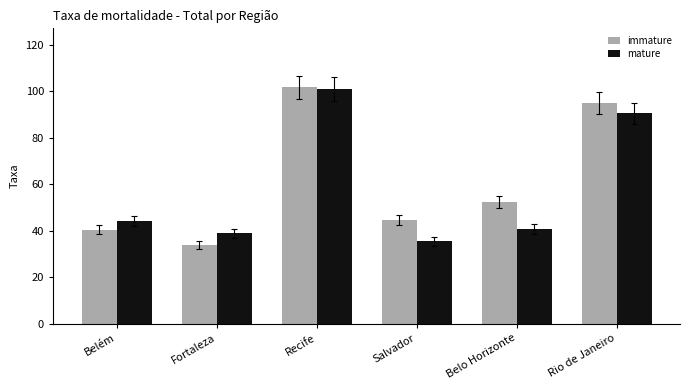

What is the maximum value for immature?

101.7